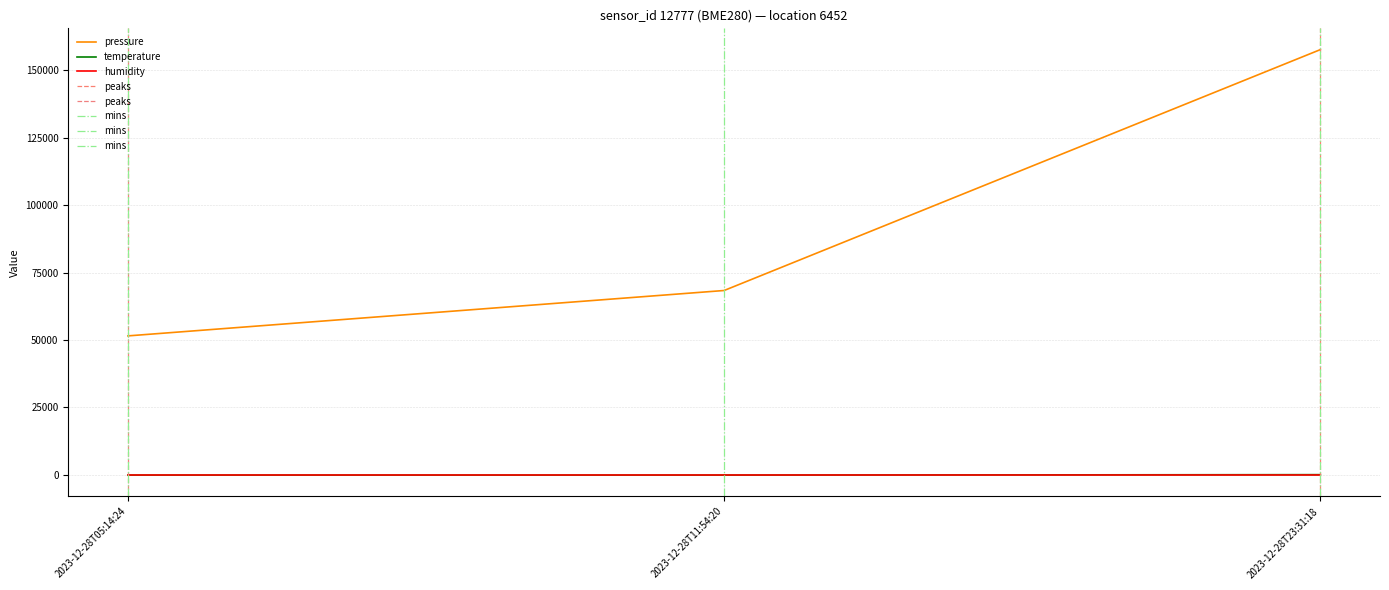

At which label does pressure reach its minimum?

2023-12-28T05:14:24